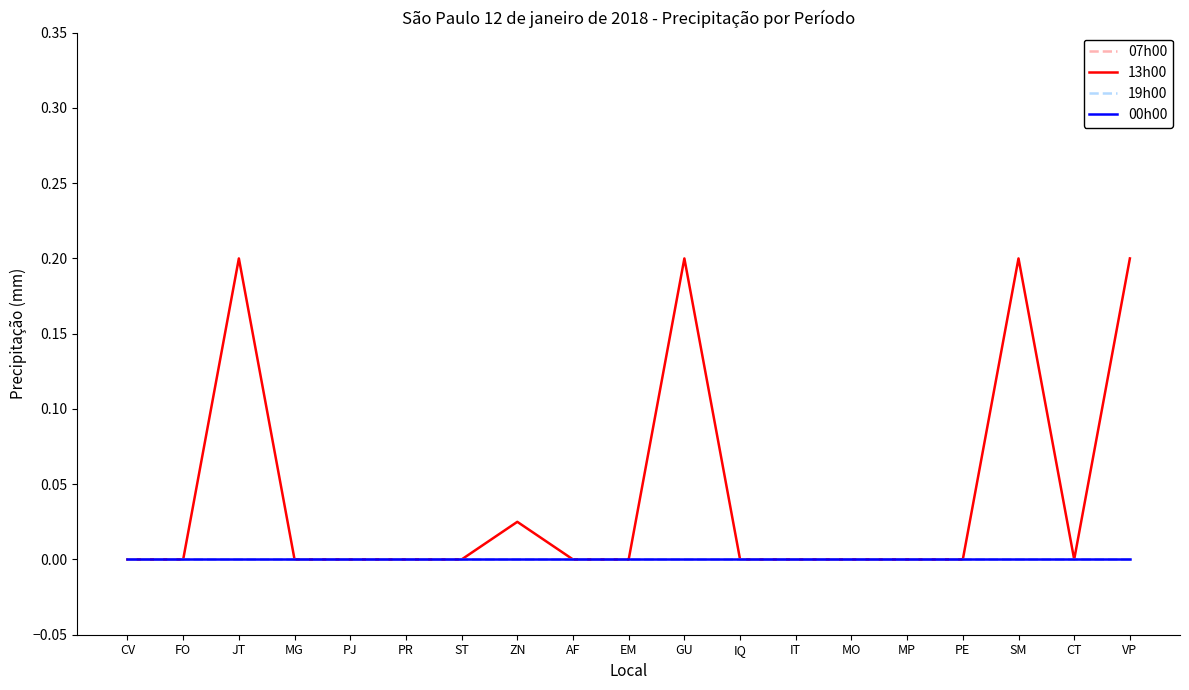

What is the difference between the maximum and second lowest values in the 13h00 series?

0.2